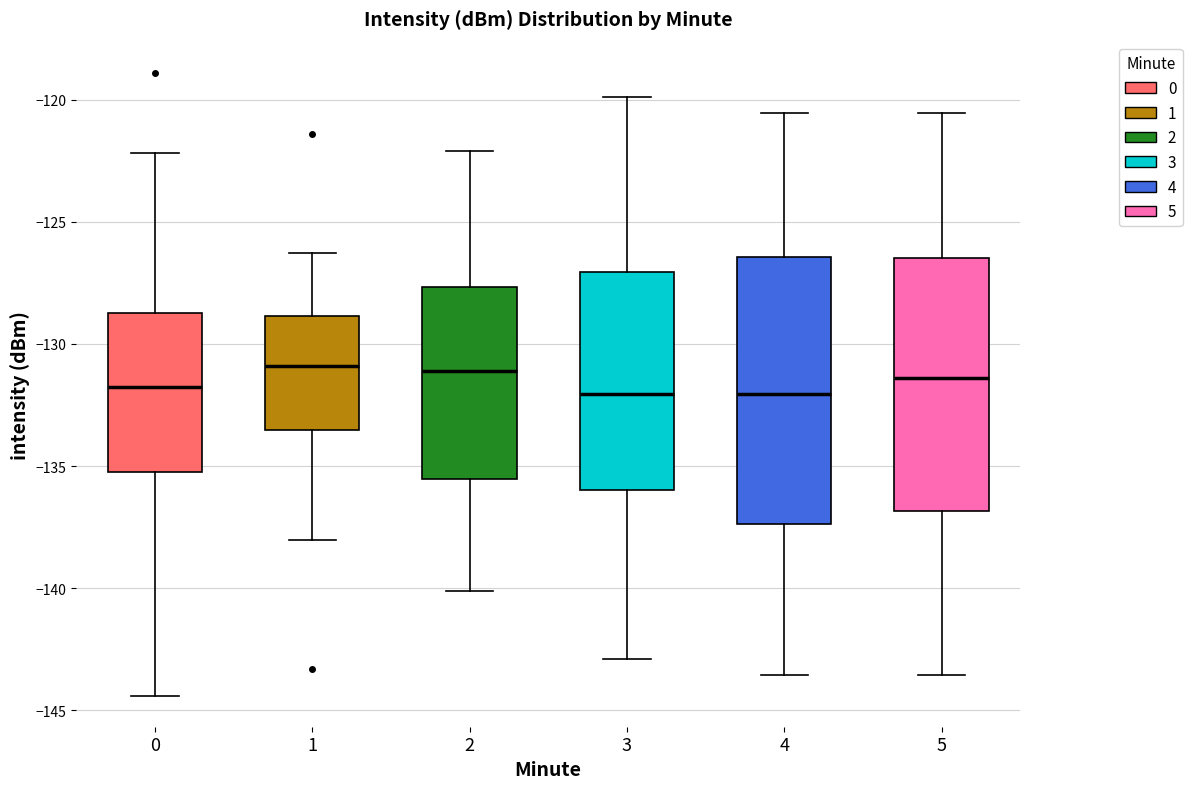

Reading left to right, read every box against the y-axis: the position of its median line, the range the box covers, and the ends of its whiskers. The values are not printed on the chart, so give them approximately, as read against the axis.

0: median -132.0, box -135.0 to -128.5, whiskers -144.5 to -122.0
1: median -131.0, box -133.5 to -129.0, whiskers -138.0 to -126.5
2: median -131.0, box -135.5 to -127.5, whiskers -140.0 to -122.0
3: median -132.0, box -136.0 to -127.0, whiskers -143.0 to -120.0
4: median -132.0, box -137.5 to -126.5, whiskers -143.5 to -120.5
5: median -131.5, box -137.0 to -126.5, whiskers -143.5 to -120.5